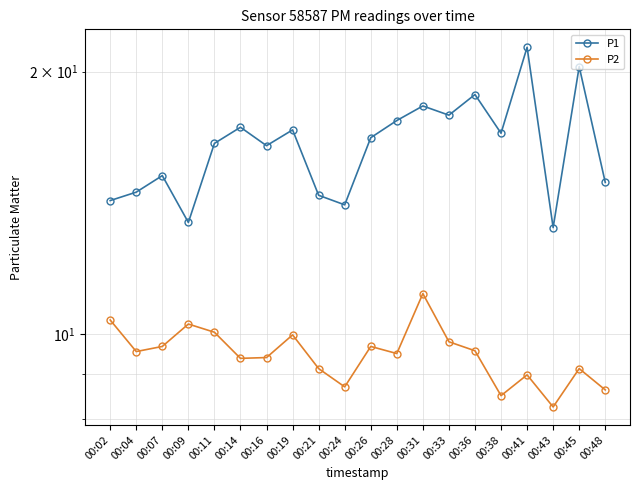

Reading left to right, list all the values displayed in this chart.

P1: 00:02=14.2	00:04=14.6	00:07=15.2	00:09=13.4	00:11=16.6	00:14=17.3	00:16=16.4	00:19=17.1	00:21=14.4	00:24=14.1	00:26=16.8	00:28=17.6	00:31=18.3	00:33=17.8	00:36=18.8	00:38=17.0	00:41=21.3	00:43=13.2	00:45=20.3	00:48=14.9
P2: 00:02=10.4	00:04=9.6	00:07=9.7	00:09=10.3	00:11=10.1	00:14=9.4	00:16=9.4	00:19=10.0	00:21=9.1	00:24=8.7	00:26=9.7	00:28=9.5	00:31=11.1	00:33=9.8	00:36=9.6	00:38=8.5	00:41=9.0	00:43=8.2	00:45=9.1	00:48=8.6